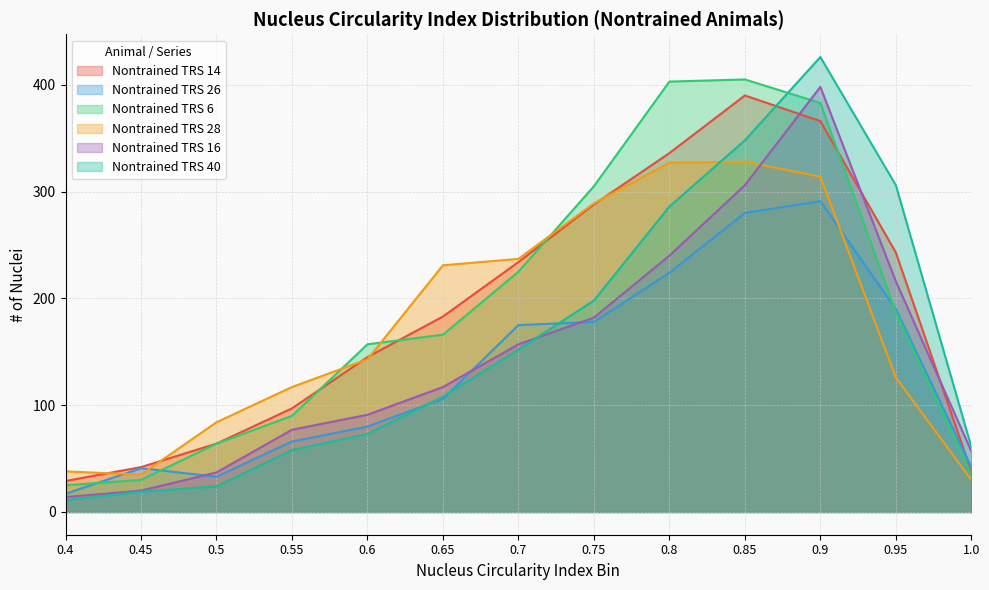

Is the value of Nontrained TRS 28 at 0.8 greater than the value of Nontrained TRS 16 at 0.8?

Yes